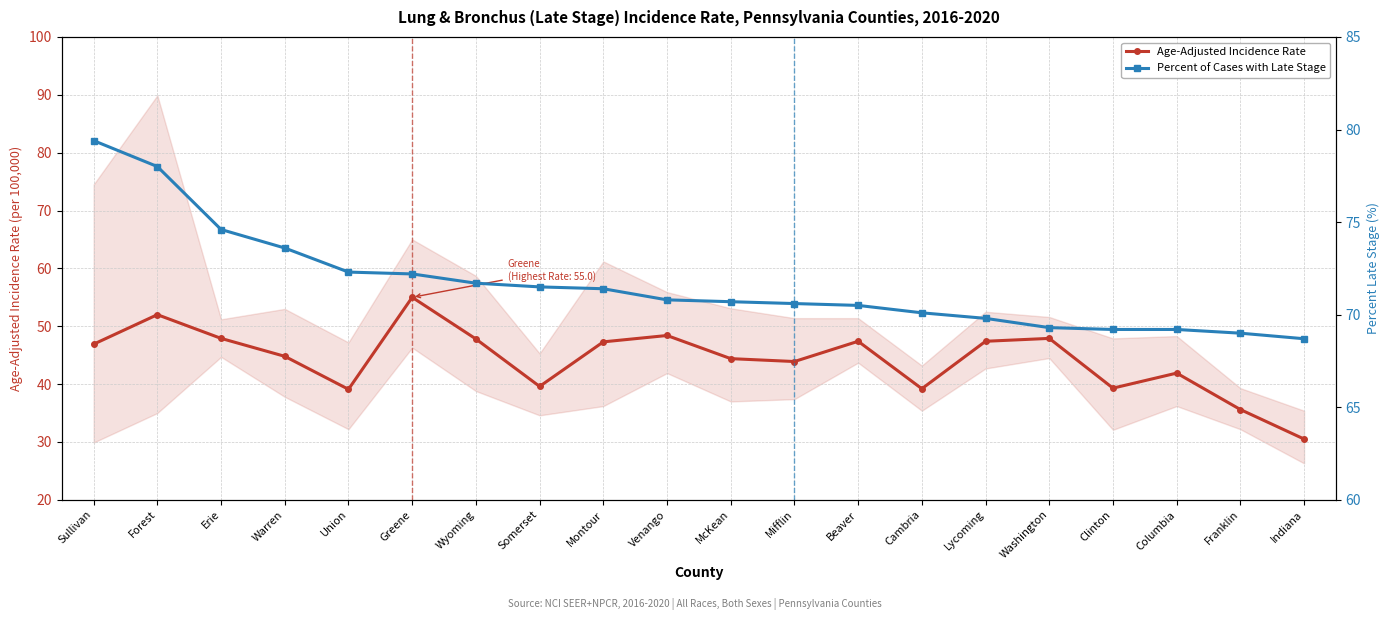

How many data points does each series have?

20